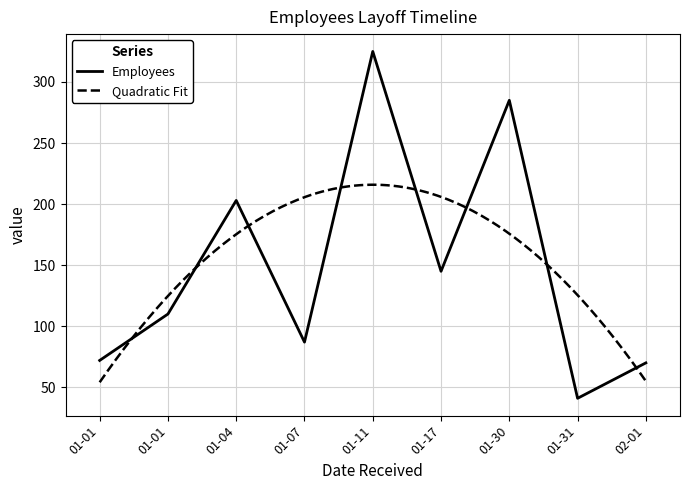

Rank the categories by value from highest to lowest.

01-11, 01-30, 01-04, 01-17, 01-01, 01-07, 01-01, 02-01, 01-31